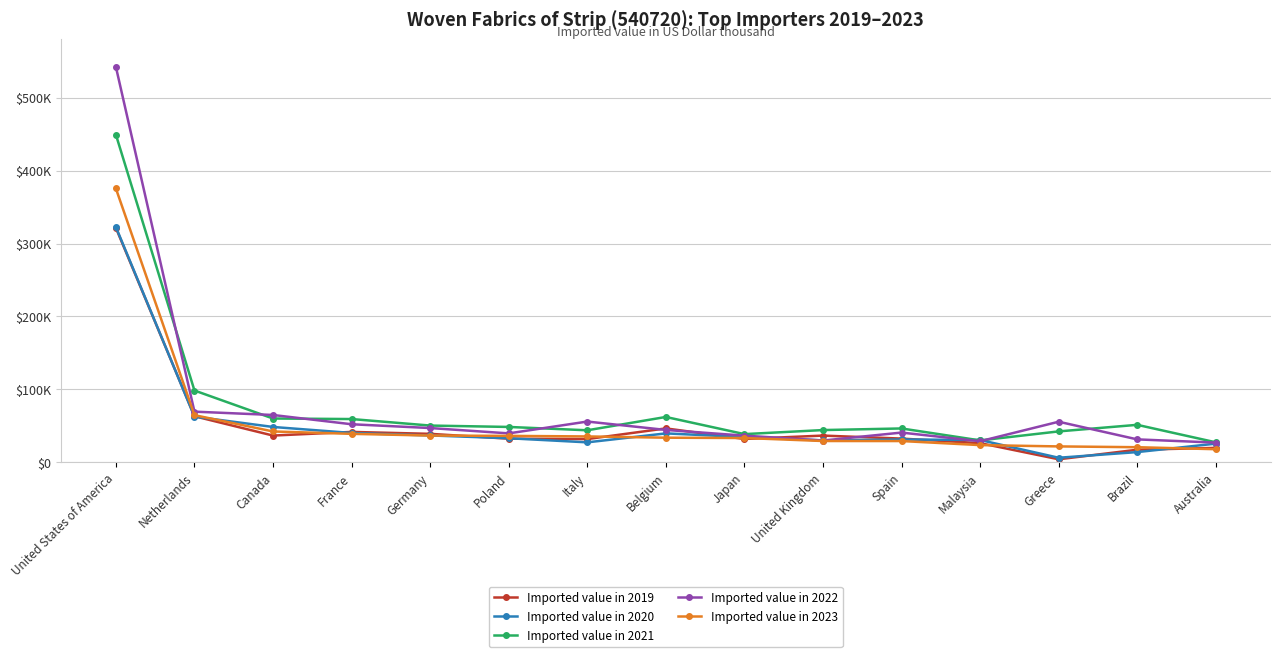

Which series has the widest spread of values?

Imported value in 2022